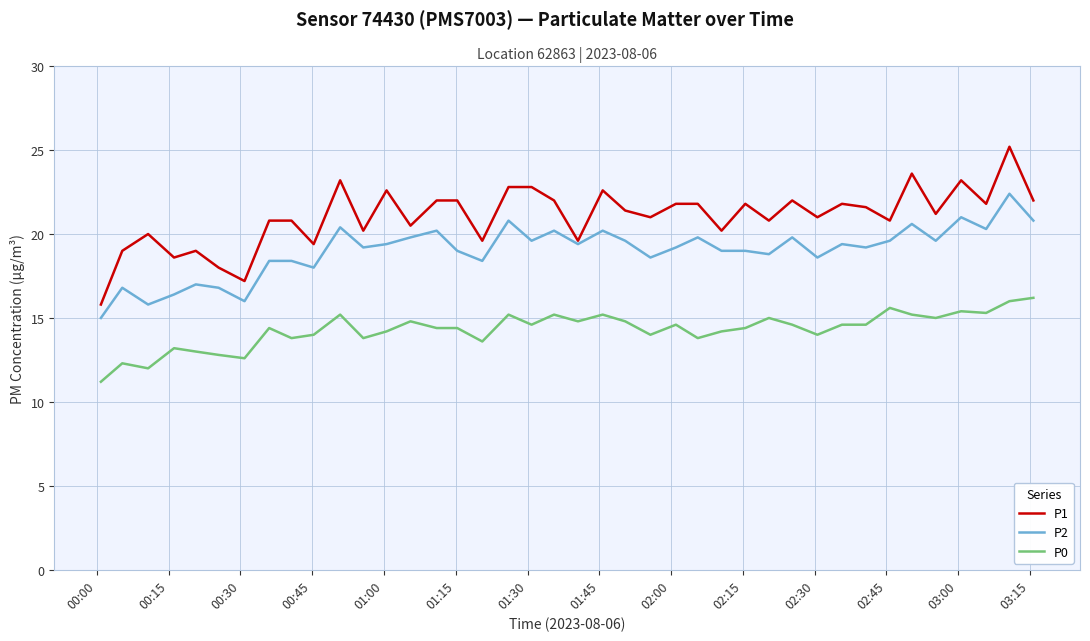

Which series has the largest range (max minus min)?

P1